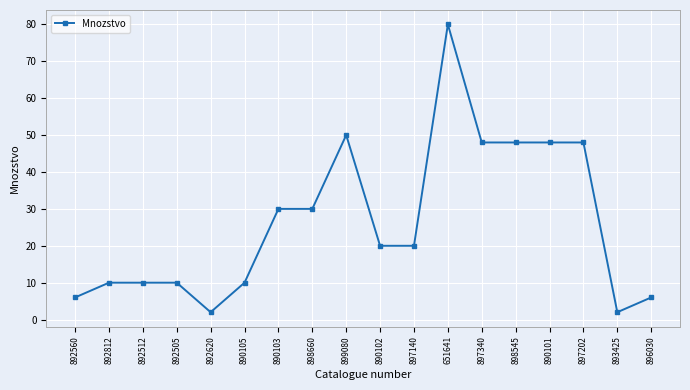

At which category does the chart reach its peak across all series?

651641